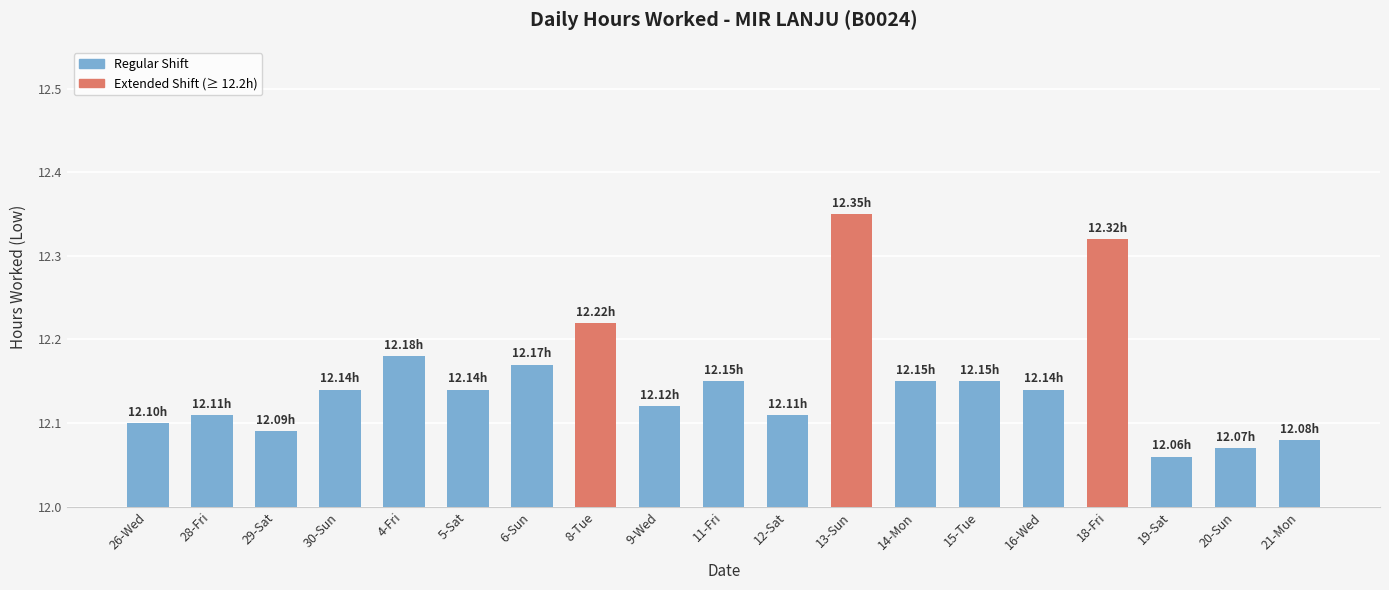

What is the sum of the values at 20-Sun and 13-Sun?

24.4